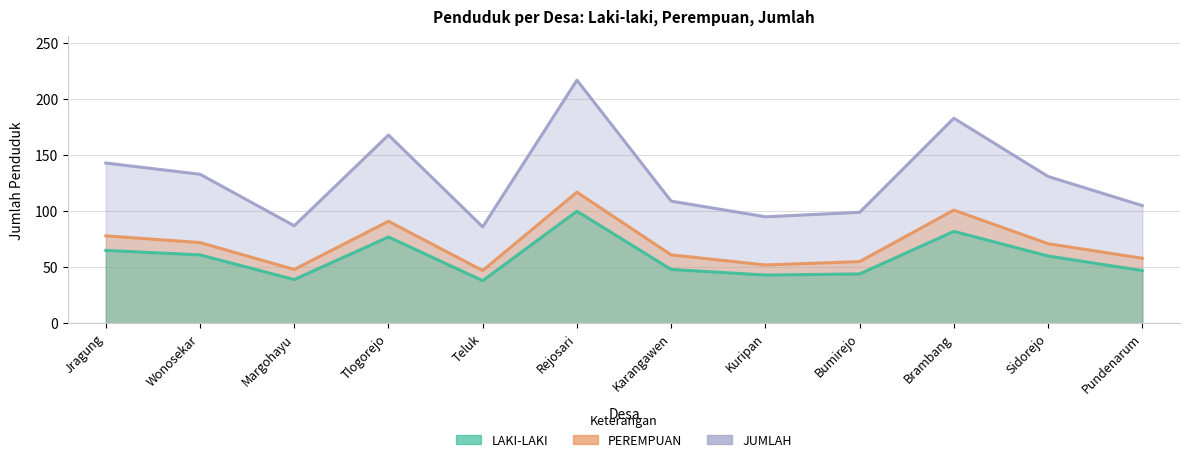

True or false: JUMLAH has a value of 40 at Margohayu.

False